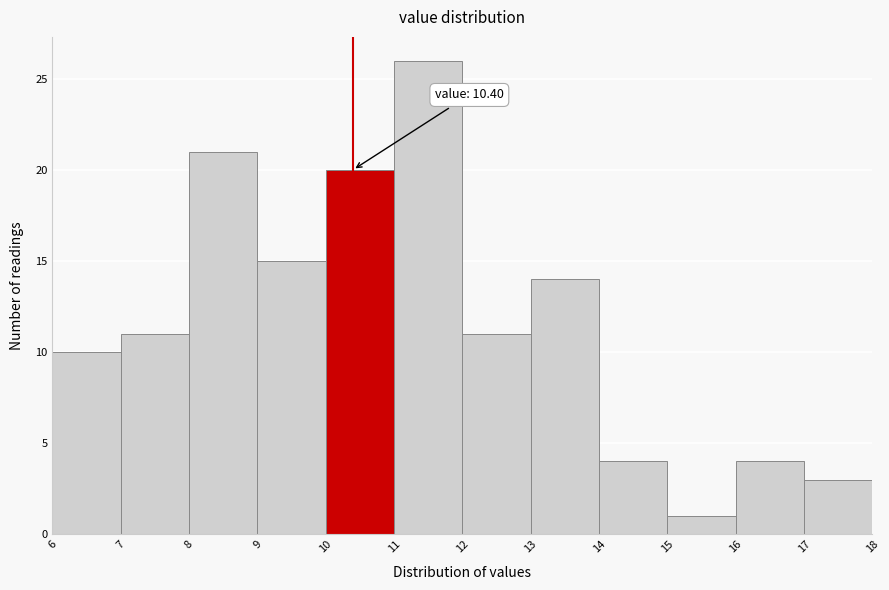

Which range on the x-axis has the tallest bar?

11 to 12